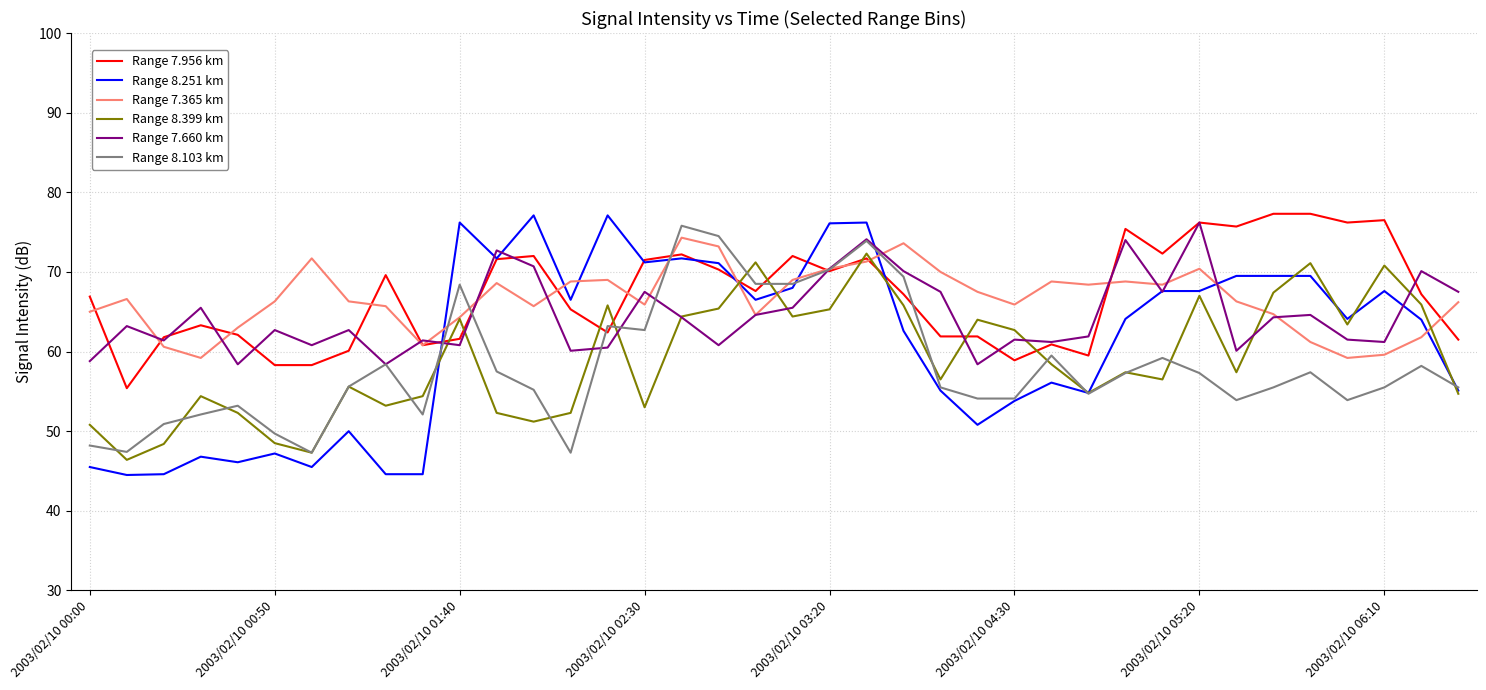

Which series has the largest range (max minus min)?

Range 8.251 km